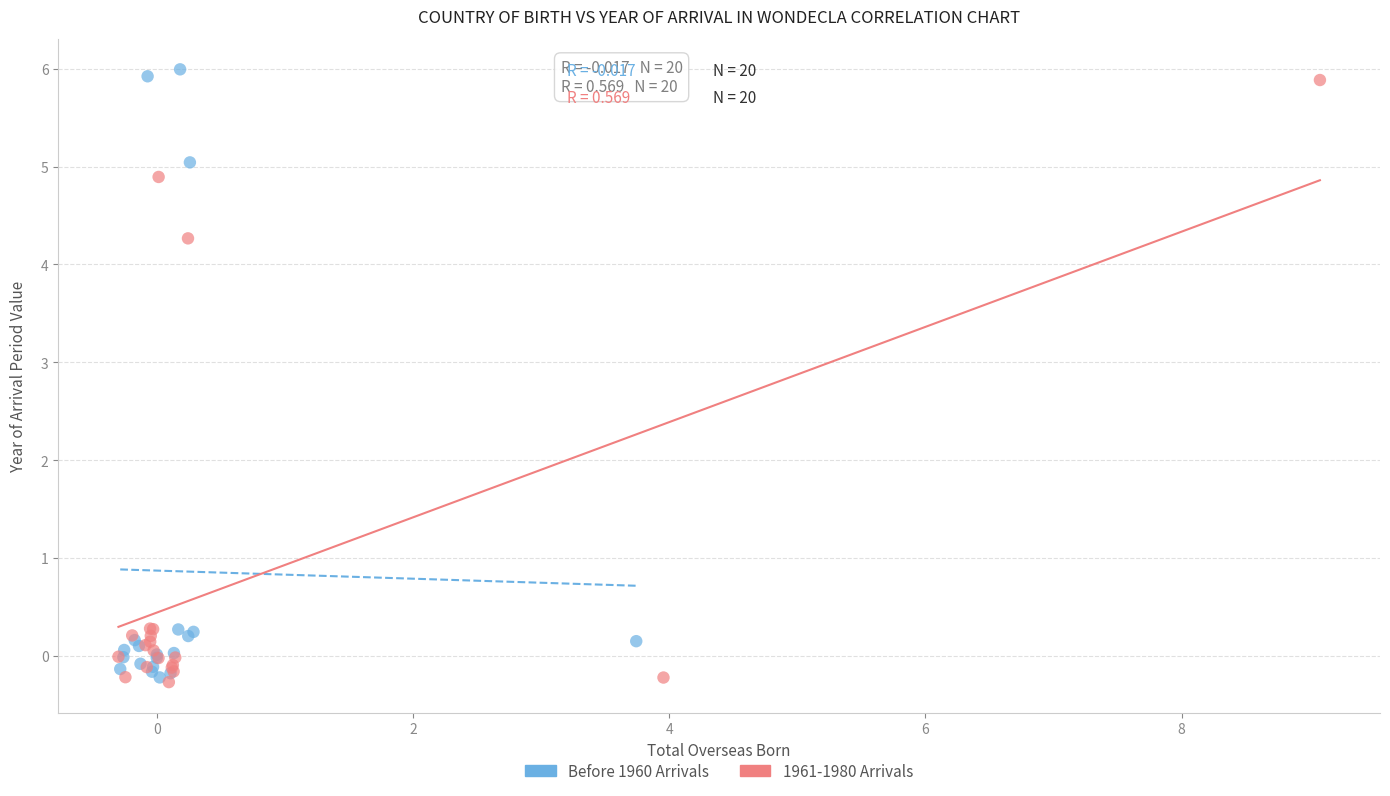

What are all the series names shown in the legend?

Before 1960 Arrivals, 1961-1980 Arrivals